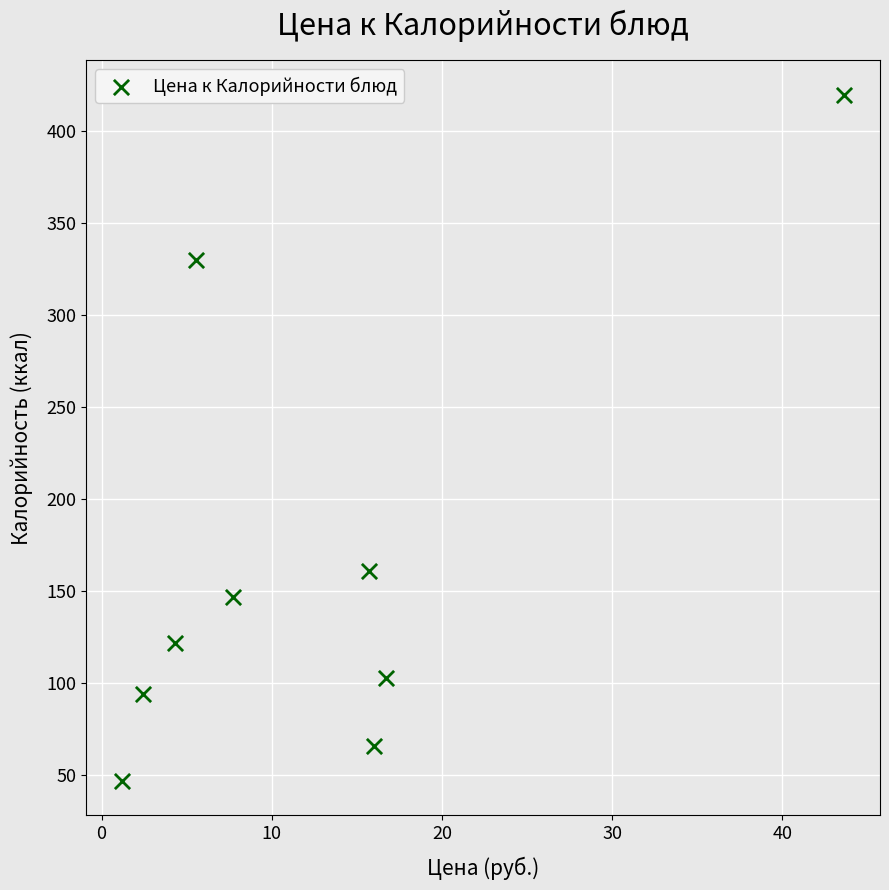

What is the average Y value?

166